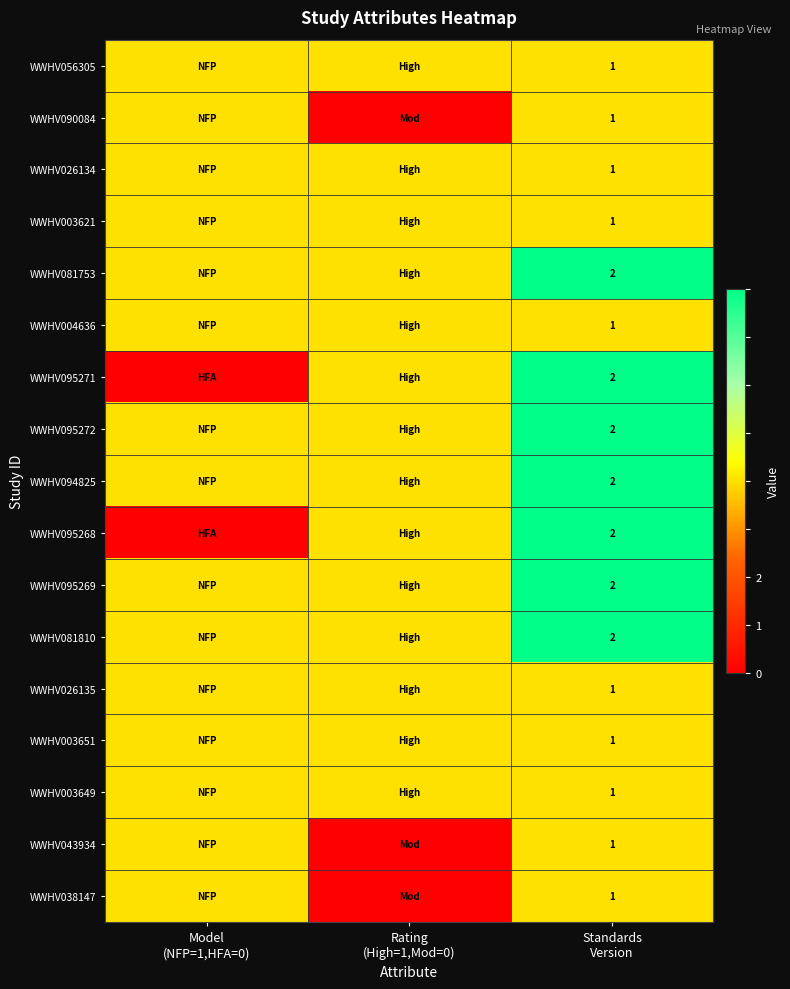

What value does the WWHV095272 series have at Rating (High=1,Mod=0)?

1